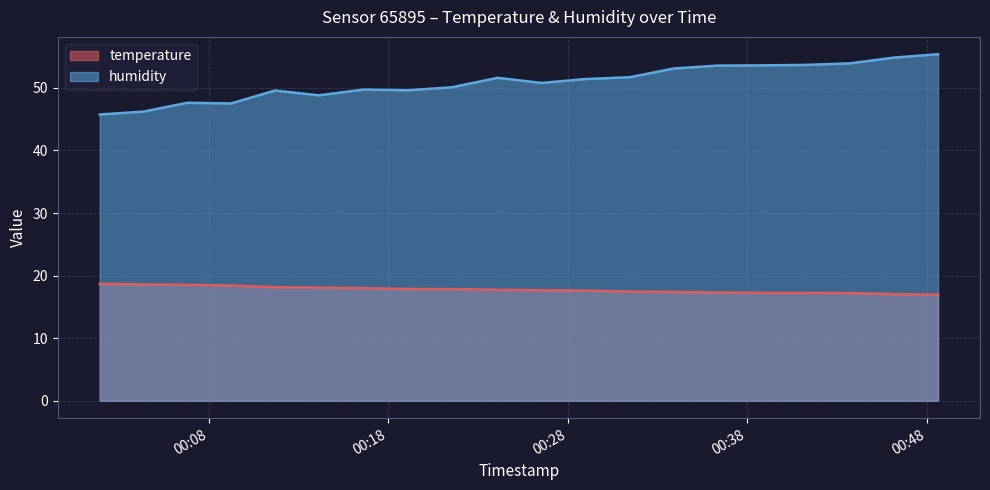

Which series changed the most between 2023-03-26T00:19:06 and 2023-03-26T00:38:47?

humidity